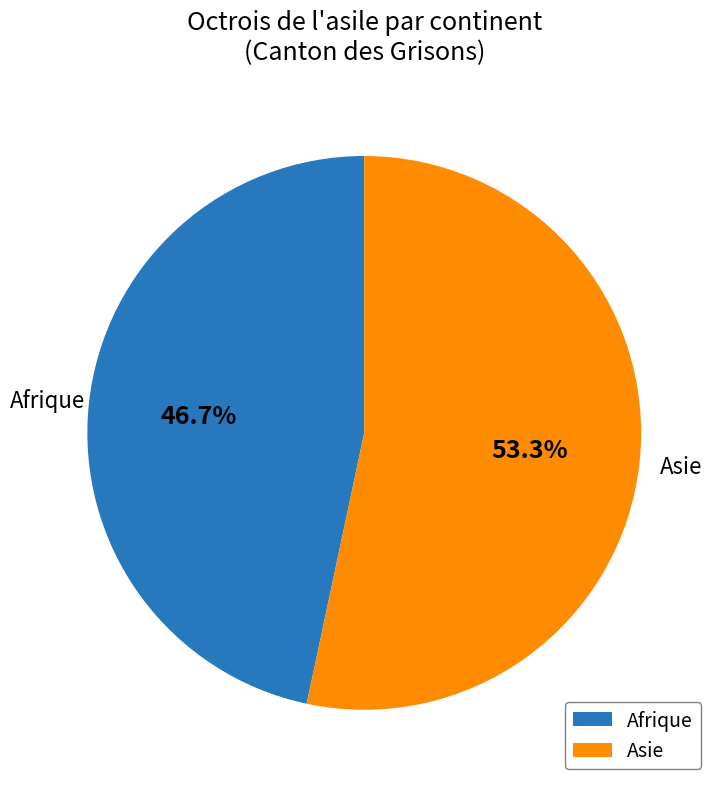

Is there any slice that represents more than half of the pie?

Yes